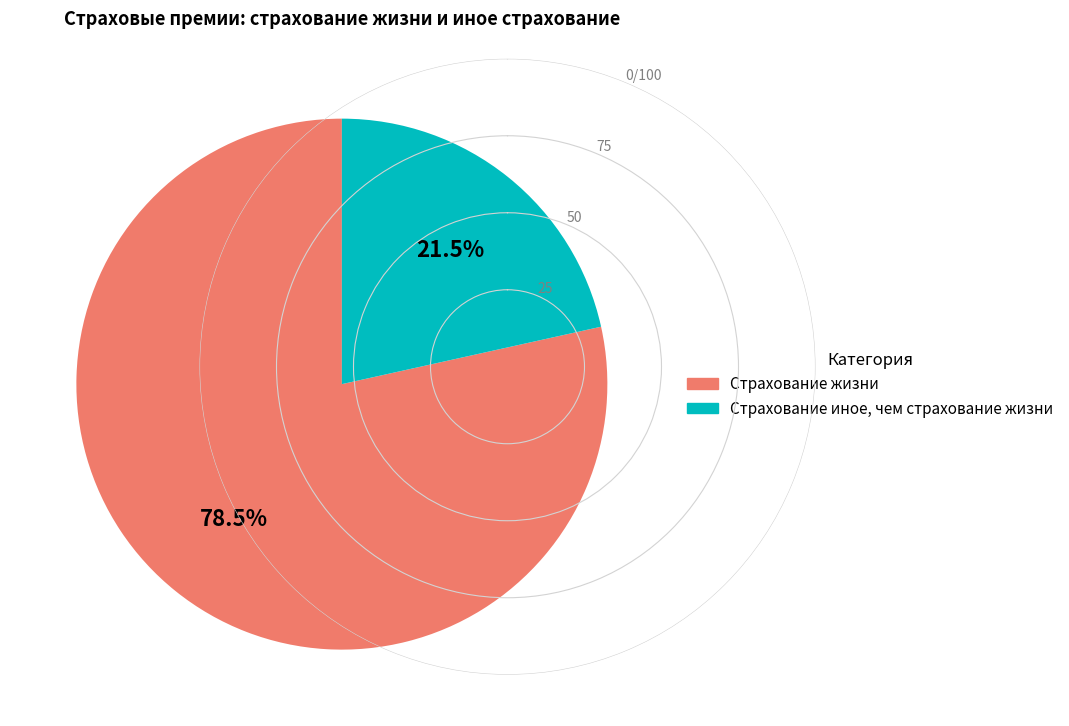

Is there any slice that represents more than half of the pie?

Yes